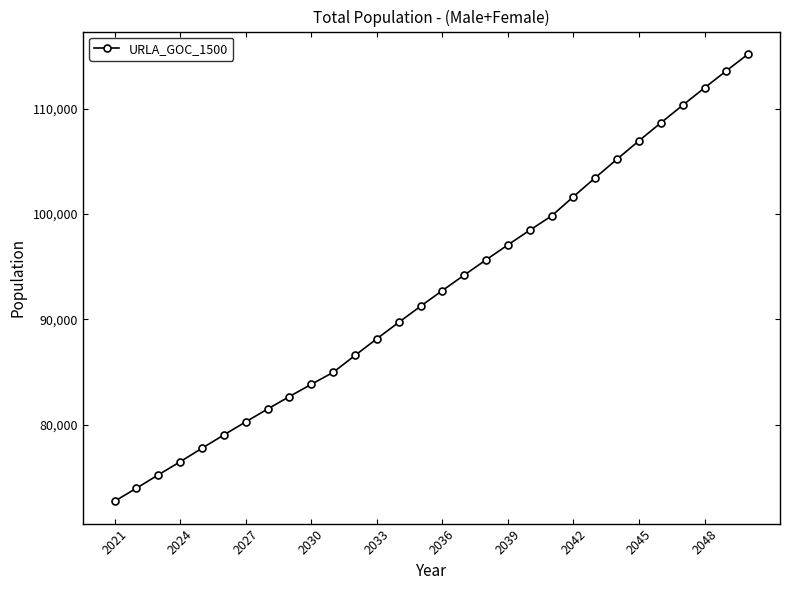

What is the sum of all values?

2779254